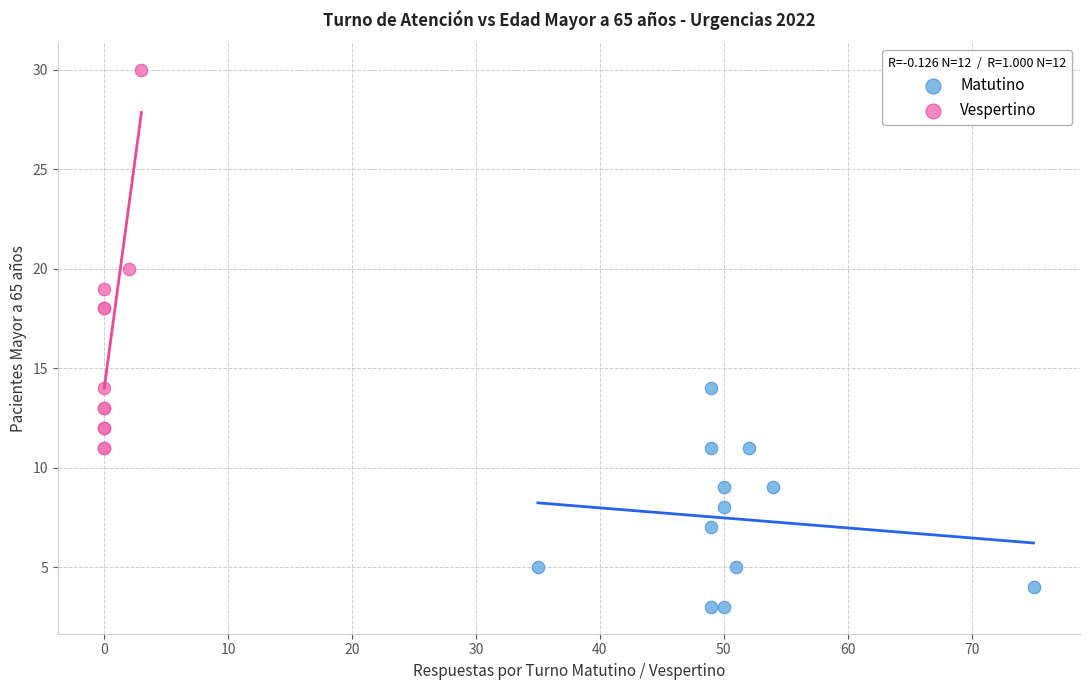

Which series has the widest spread of Y values?

Vespertino